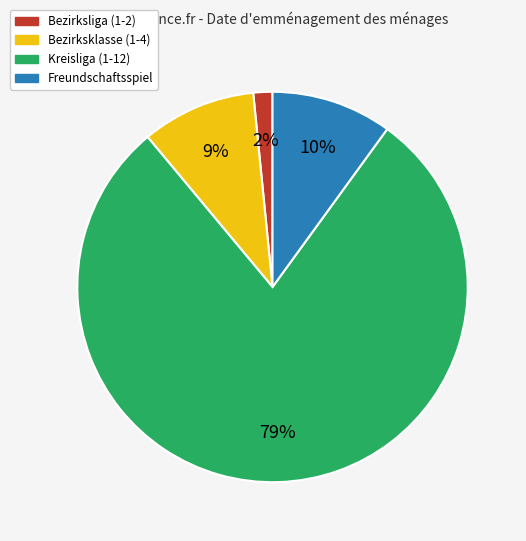

To the nearest percent, what is the average slice percentage?

25%